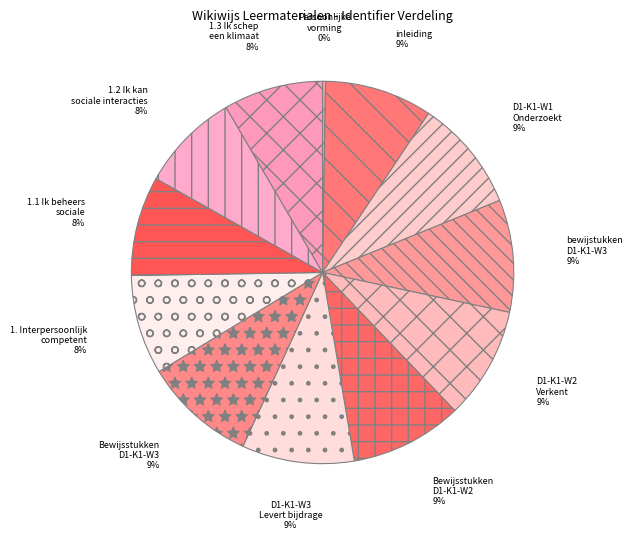

Which has a higher value, 1.3 Ik schep een klimaat or D1-K1-W1 Onderzoekt?

D1-K1-W1 Onderzoekt